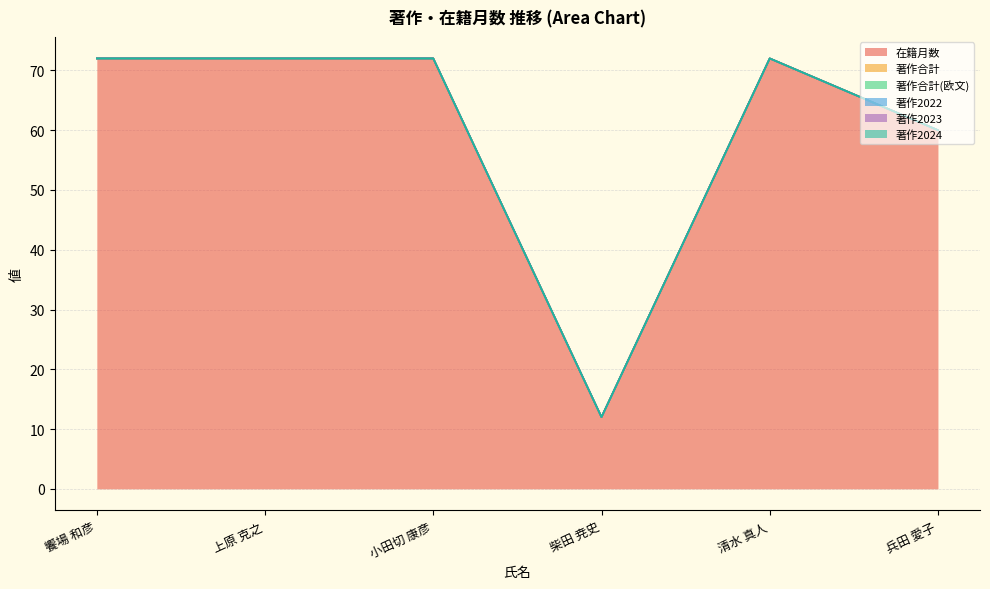

What is the label of the 3rd point from the left?

小田切 康彦